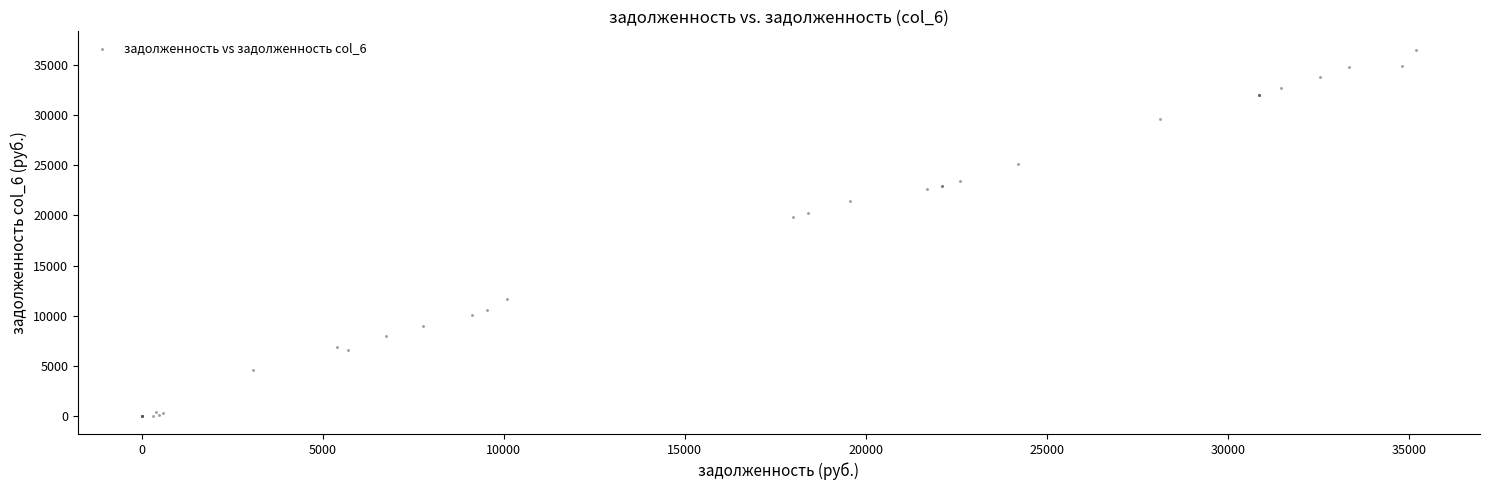

What Y value in the scatter plot is closest to 18282?

19840.6